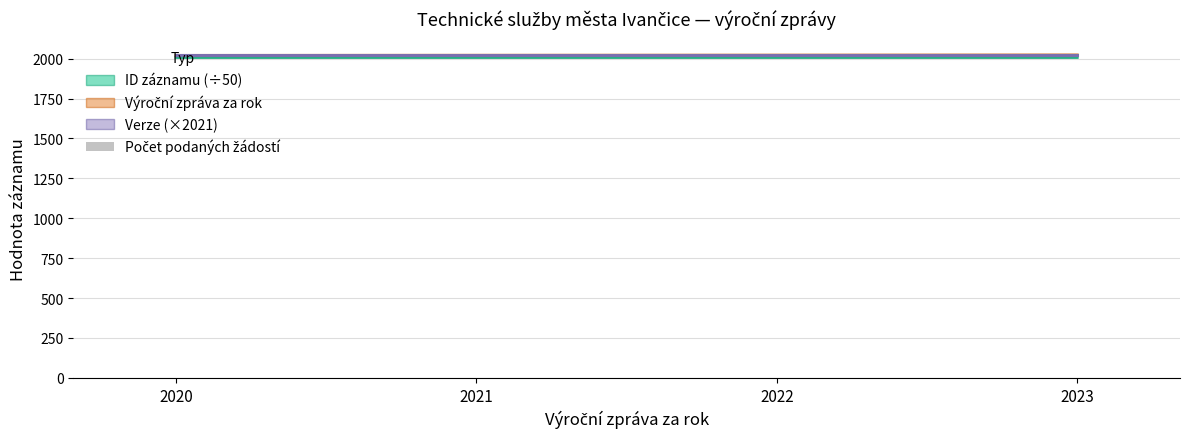

What is the difference between the second highest and second lowest values in the Výroční zpráva za rok series?

1.0